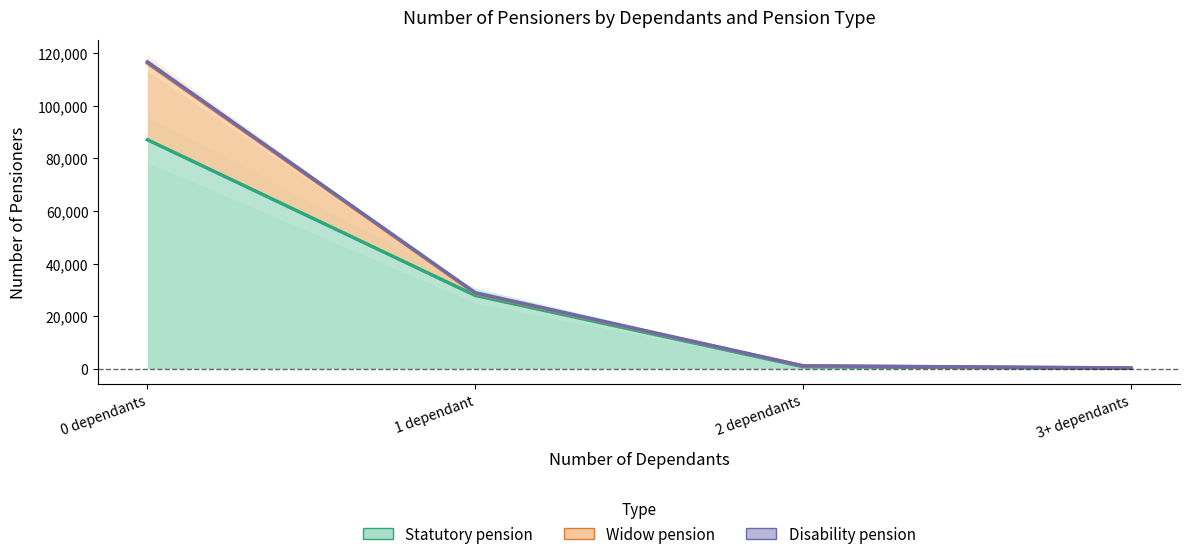

At which category is the sum across all series the highest?

0 dependants